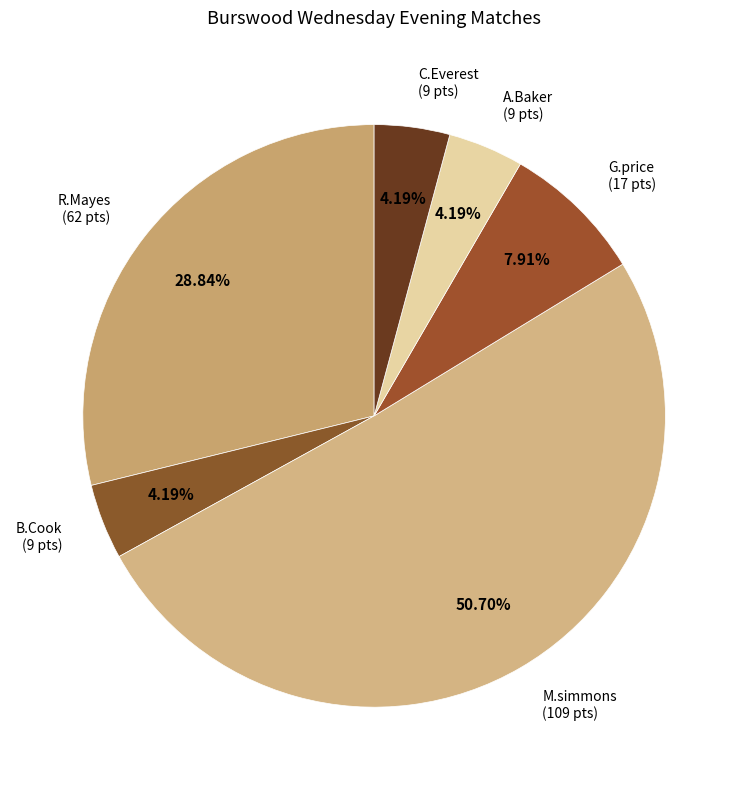

What is the largest slice in the pie chart?

M.simmons